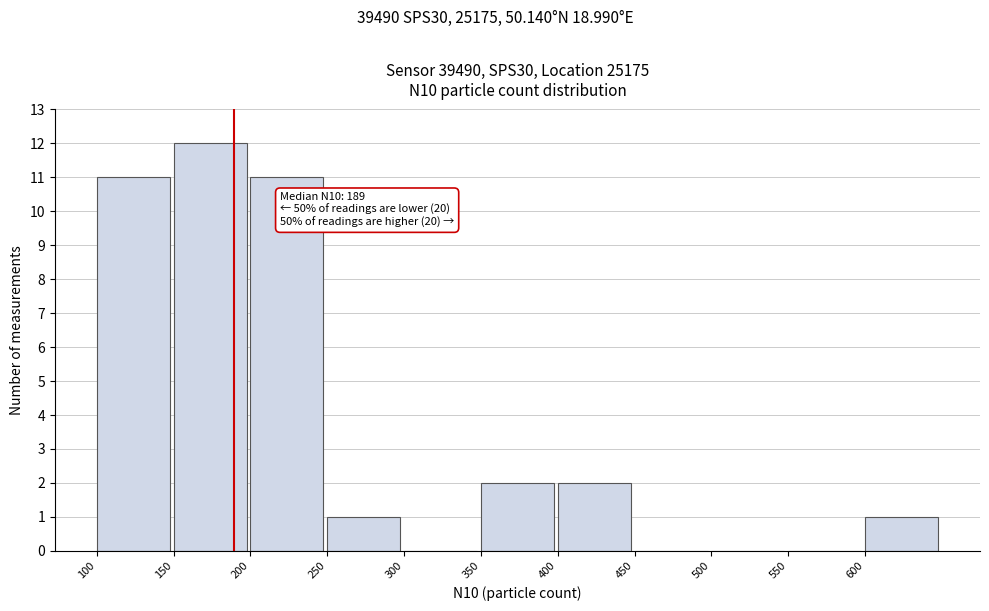

Which range on the x-axis has the tallest bar?

150 to 200